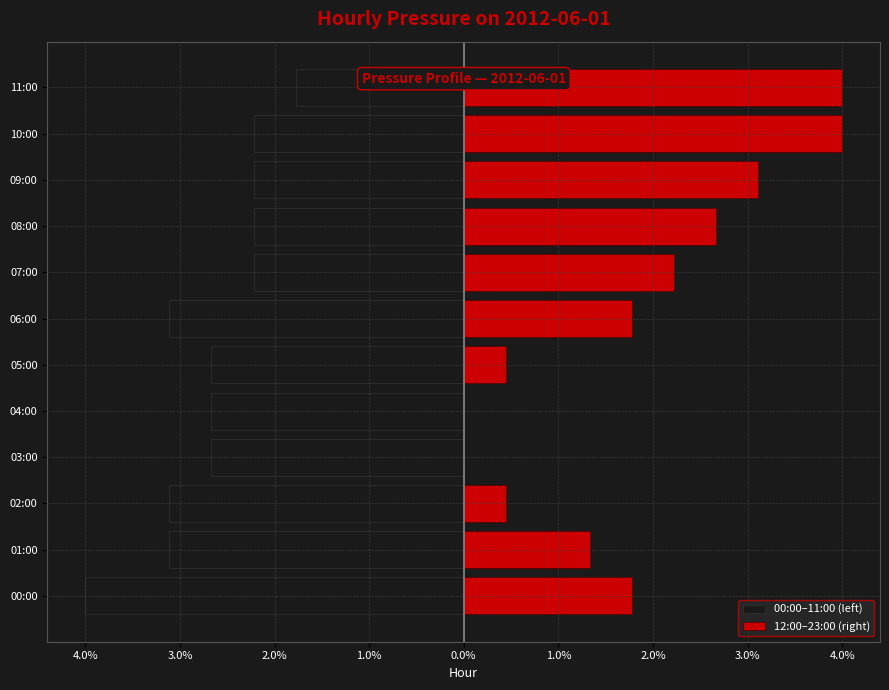

What is the difference between the 12:00–23:00 (right) values at 03:00 and 08:00?

2.7